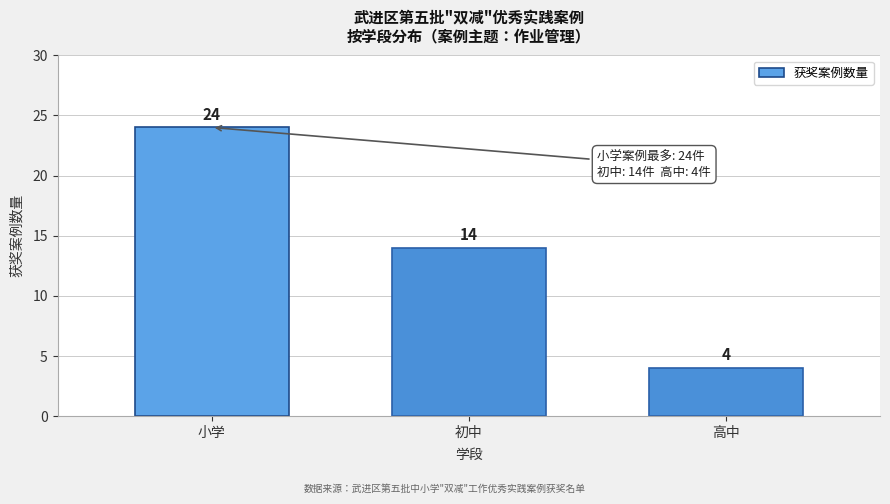

Reading left to right, transcribe all the data shown in this chart.

小学=24	初中=14	高中=4